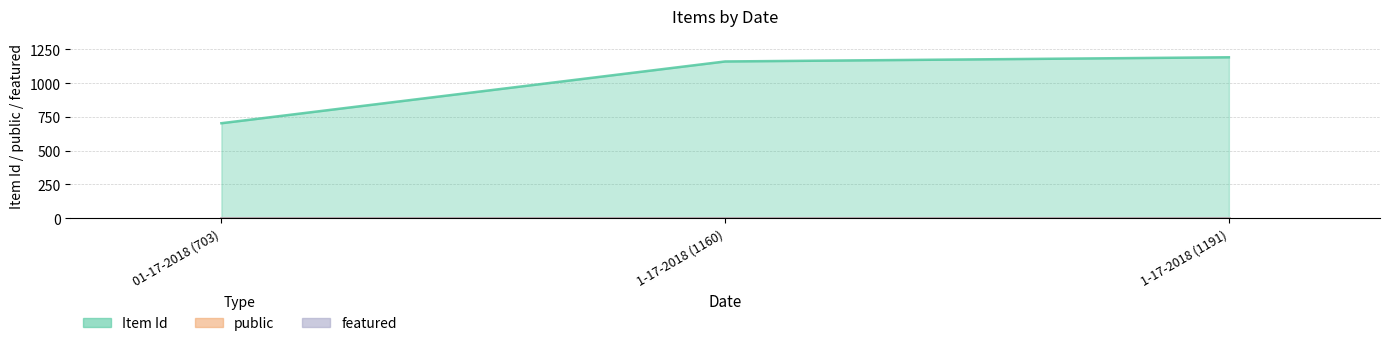

The public series shows 1 at 1-17-2018 (1191). True or false?

True